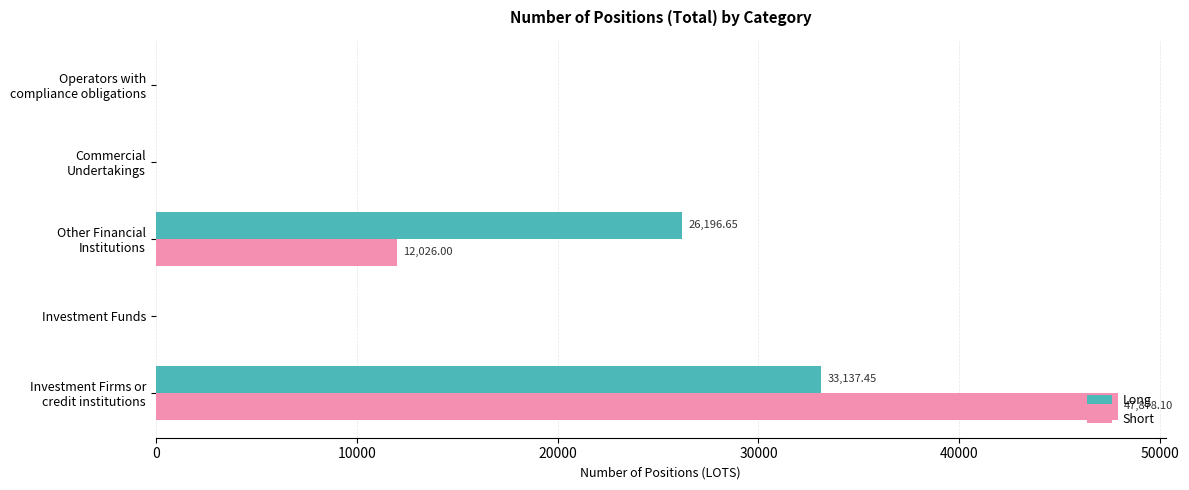

How many data points in Short are above 0?

2